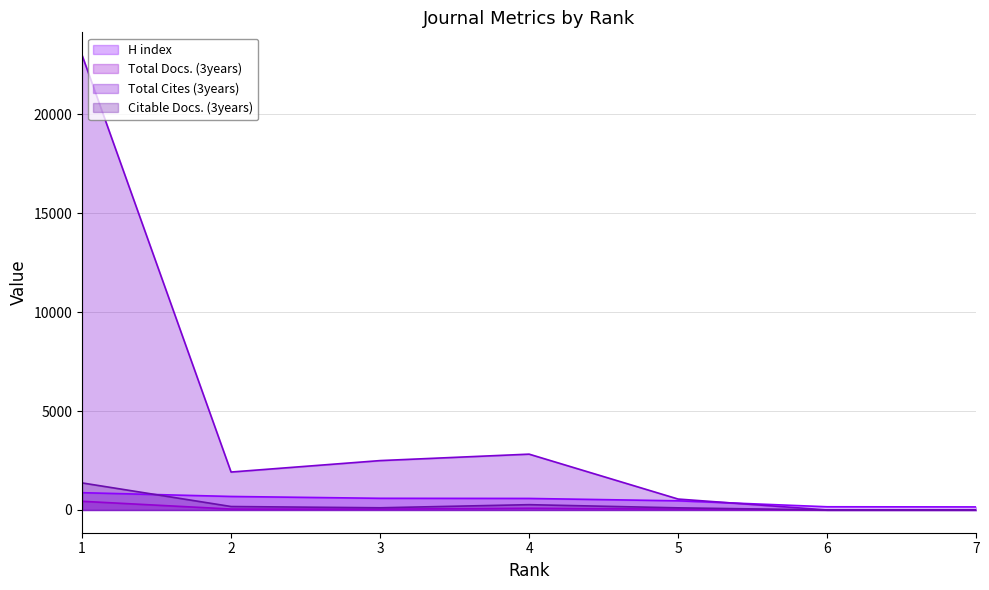

What are all the series names shown in the legend?

H index, Total Docs. (3years), Total Cites (3years), Citable Docs. (3years)